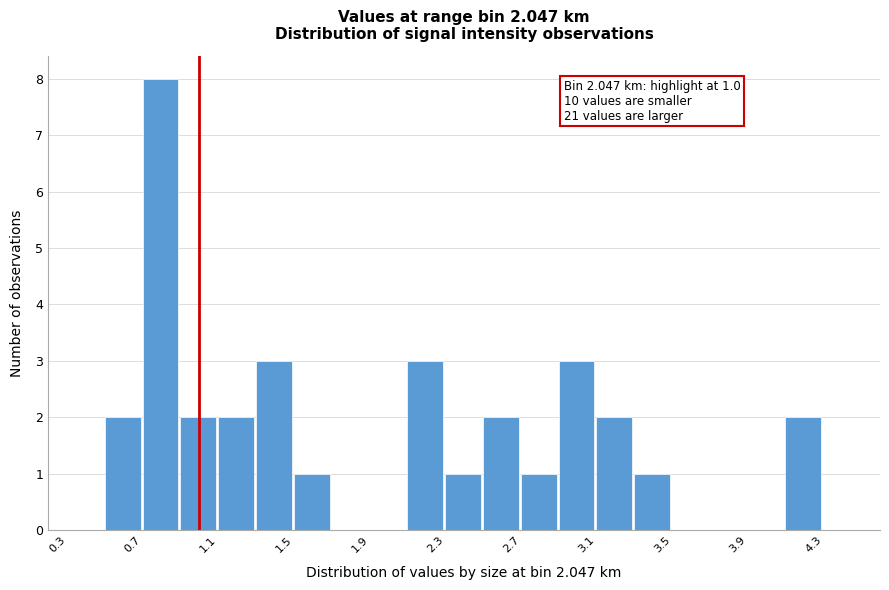

Over which range of the x-axis is the bar tallest?

0.7 to 0.9